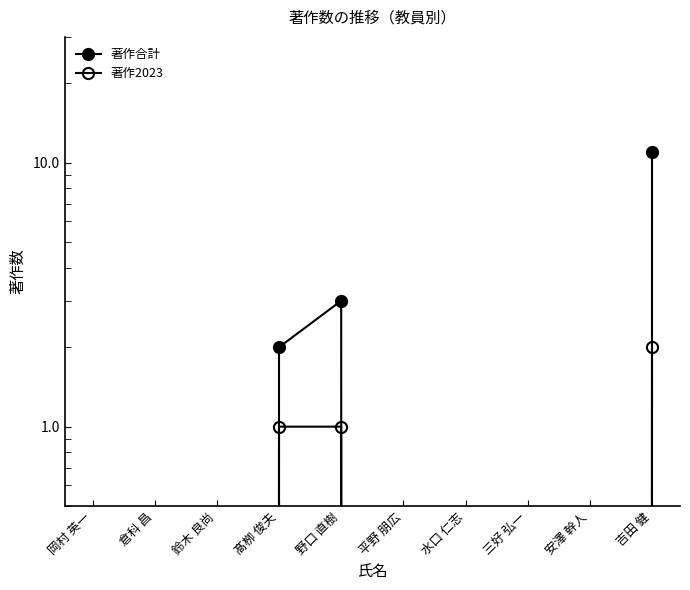

Does the chart have visible grid lines?

No